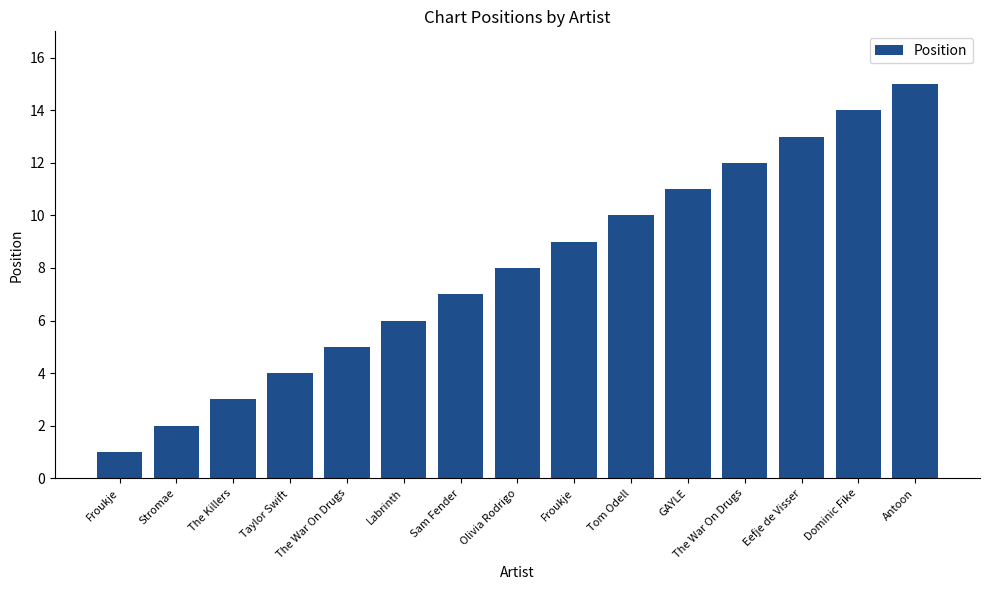

What is the difference between the maximum and minimum values?

14